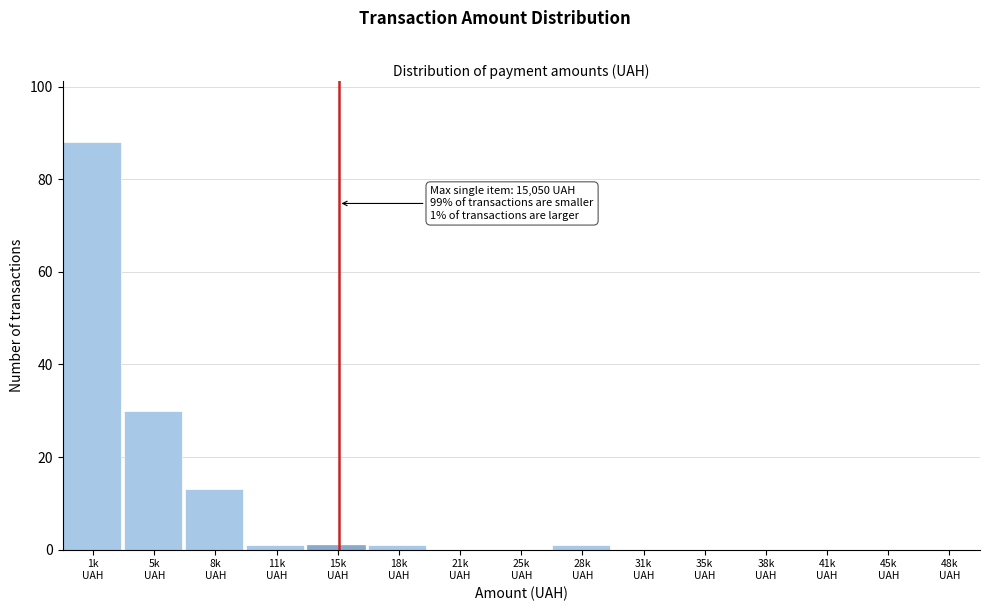

What is the maximum value shown in the chart?

88